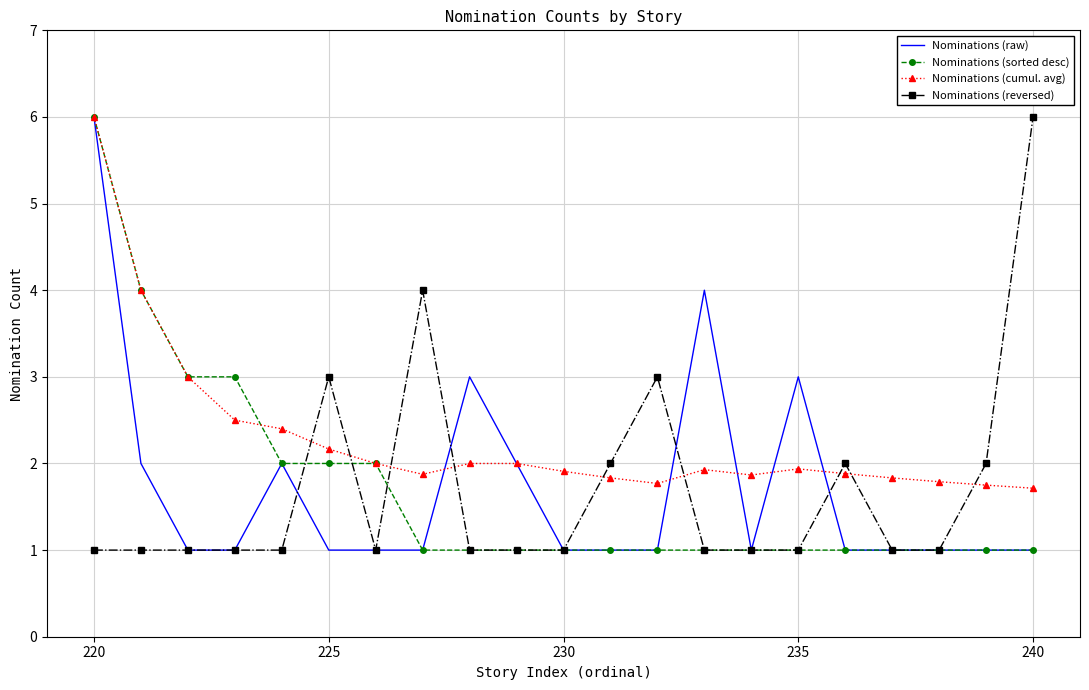

What is the smallest value displayed?

1.0